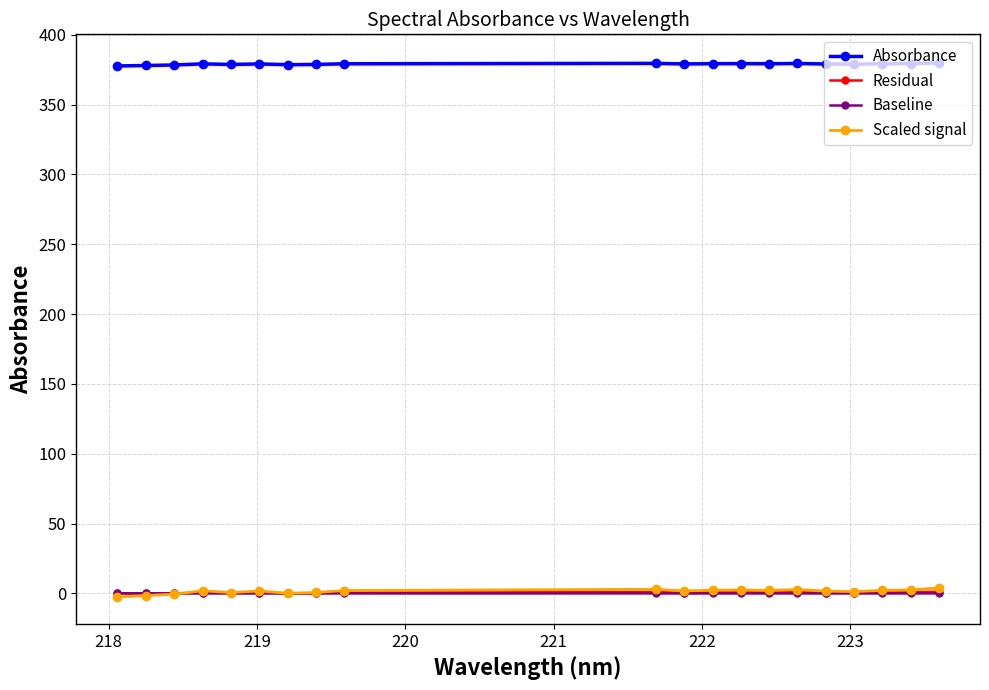

What is the minimum value for Absorbance?

377.6